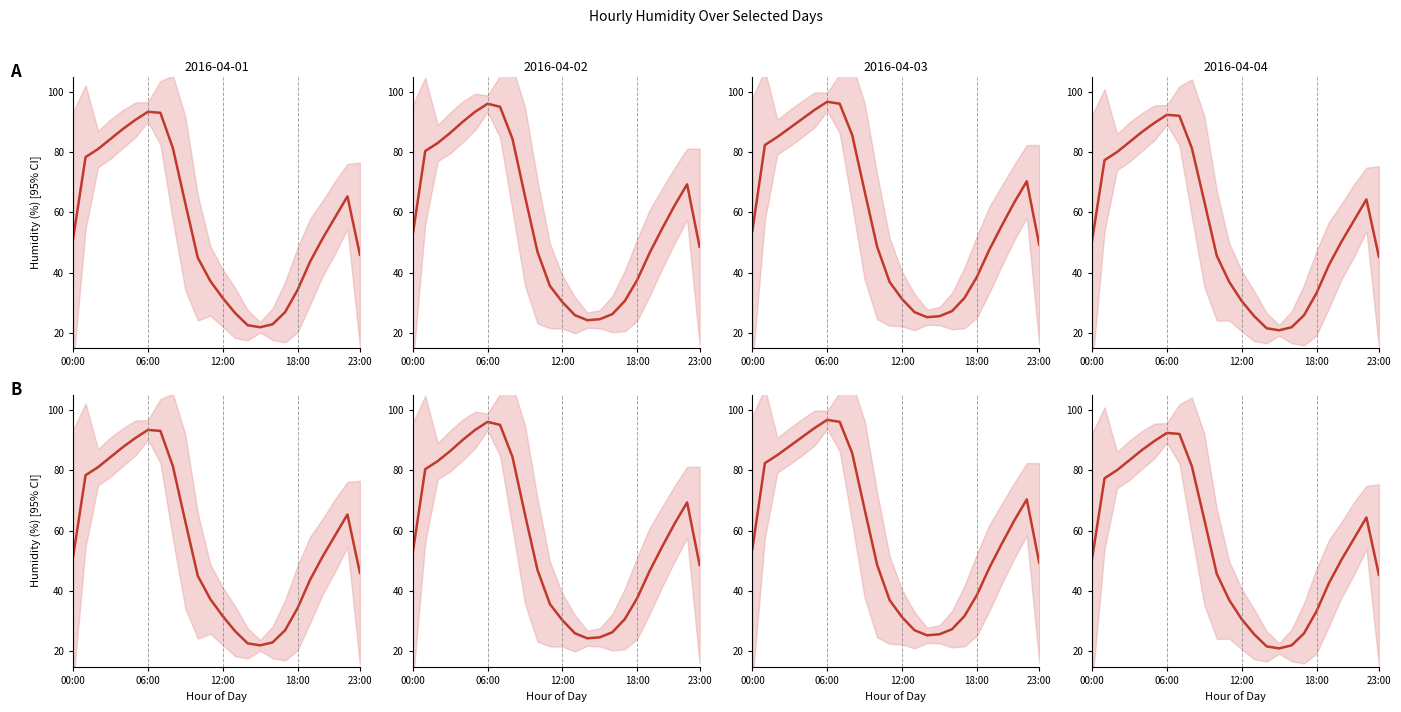

At how many categories does at least one series exceed 53?

14